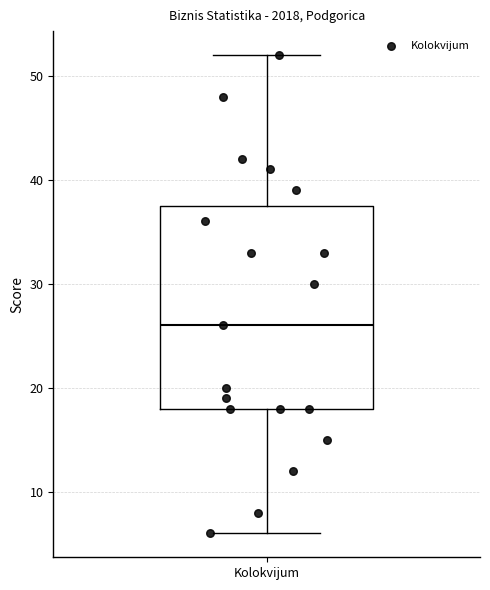

Read this box plot against the y-axis: the position of the median line, the range covered by the box, and the ends of both whiskers. The values are not printed on the chart, so give them approximately, as read against the axis.

median 26, box 18 to 38, whiskers 6 to 52